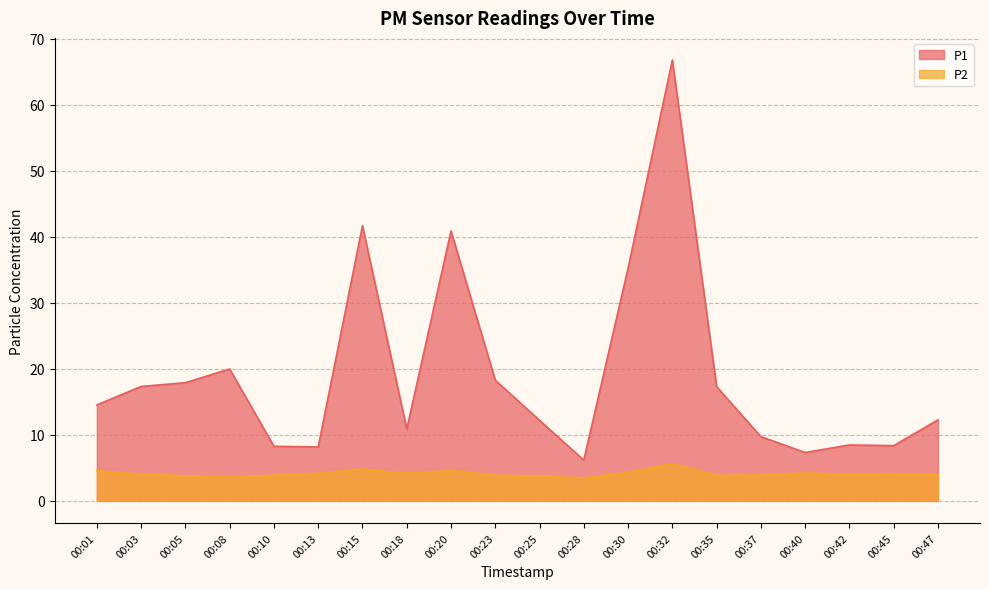

The value of P1 at 00:37 is 9.7. True or false?

True